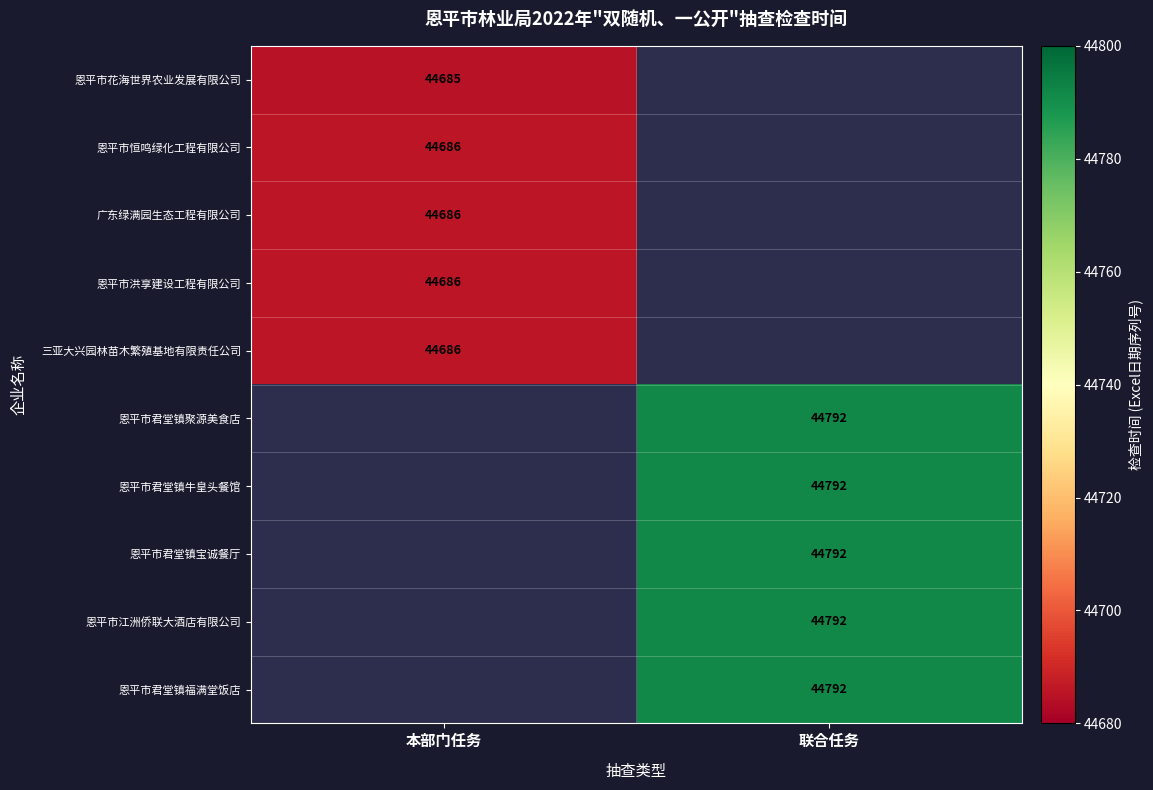

How many data points does each series have?

2